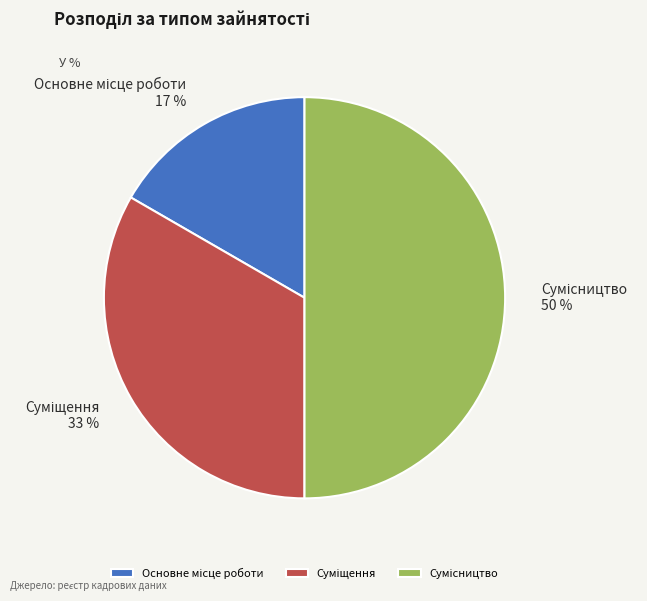

How many slices are in this pie chart?

3